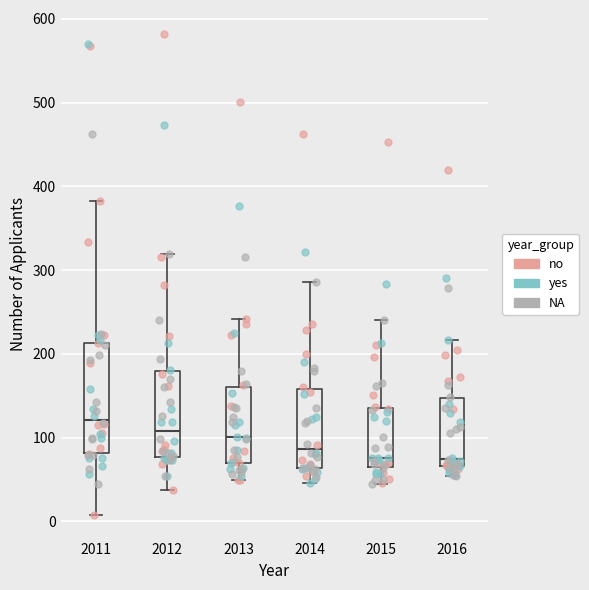

Reading left to right, transcribe this box plot: for each box, give where its median line is, the range the box spans, and where its two whiskers end, as read against the y-axis. The values are not printed on the chart, so give them approximately, as read against the axis.

2011: median 120, box 80 to 210, whiskers 10 to 380
2012: median 110, box 80 to 180, whiskers 40 to 320
2013: median 100, box 70 to 160, whiskers 50 to 240
2014: median 90, box 60 to 160, whiskers 50 to 290
2015: median 80, box 60 to 140, whiskers 50 to 240
2016: median 70 (just above the box's lower edge), box 70 to 150, whiskers 50 to 220